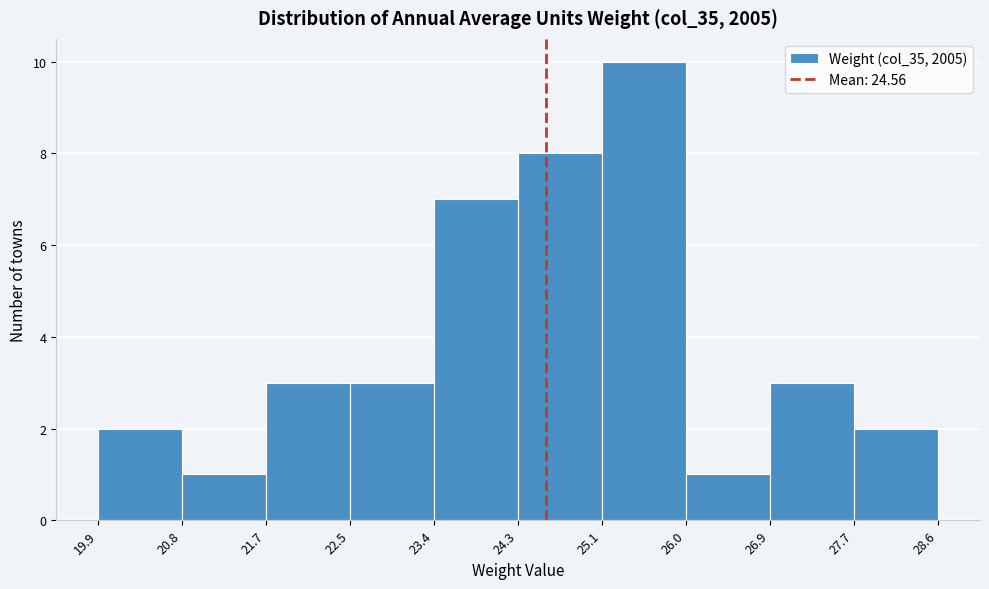

Over which range of the x-axis is the bar tallest?

25.1 to 26.0